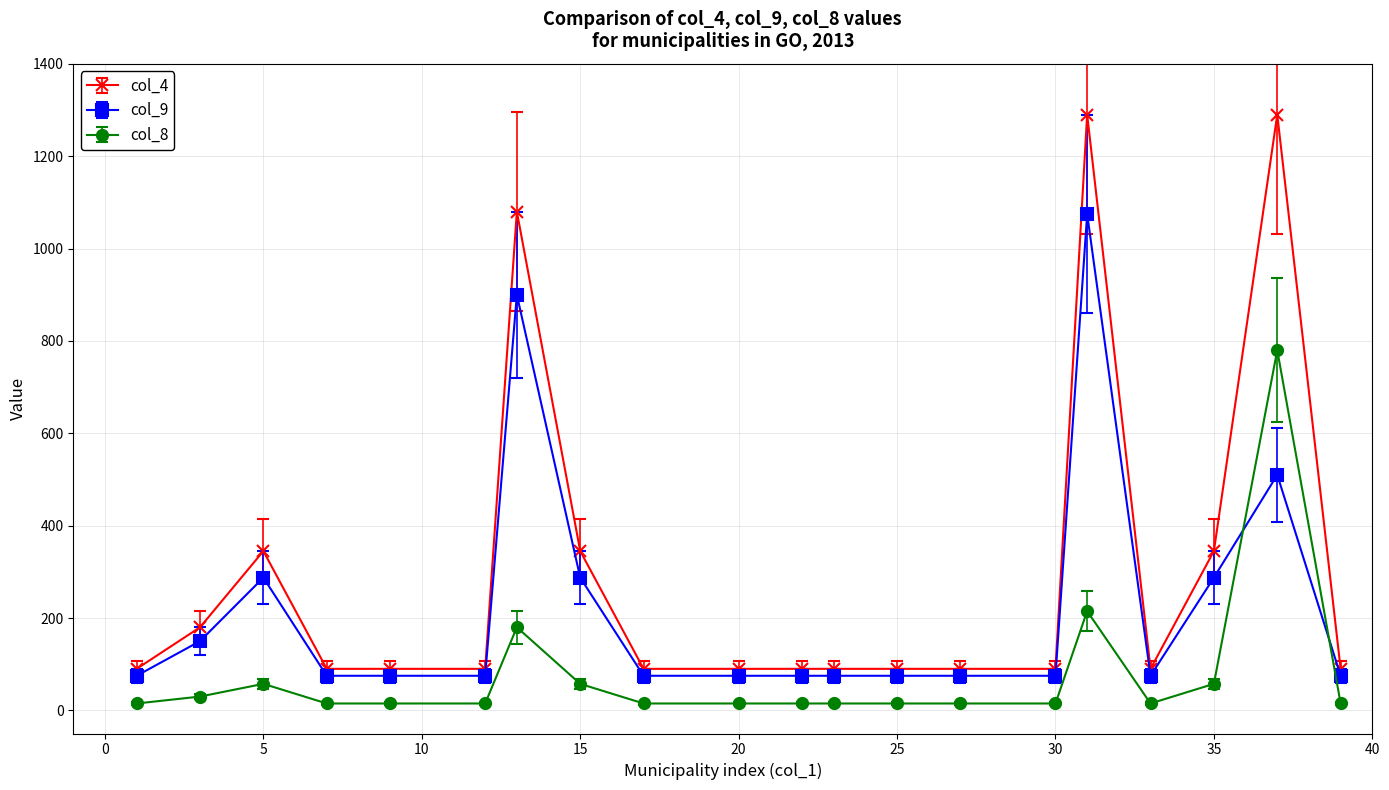

Which series has the widest spread of values?

col_4